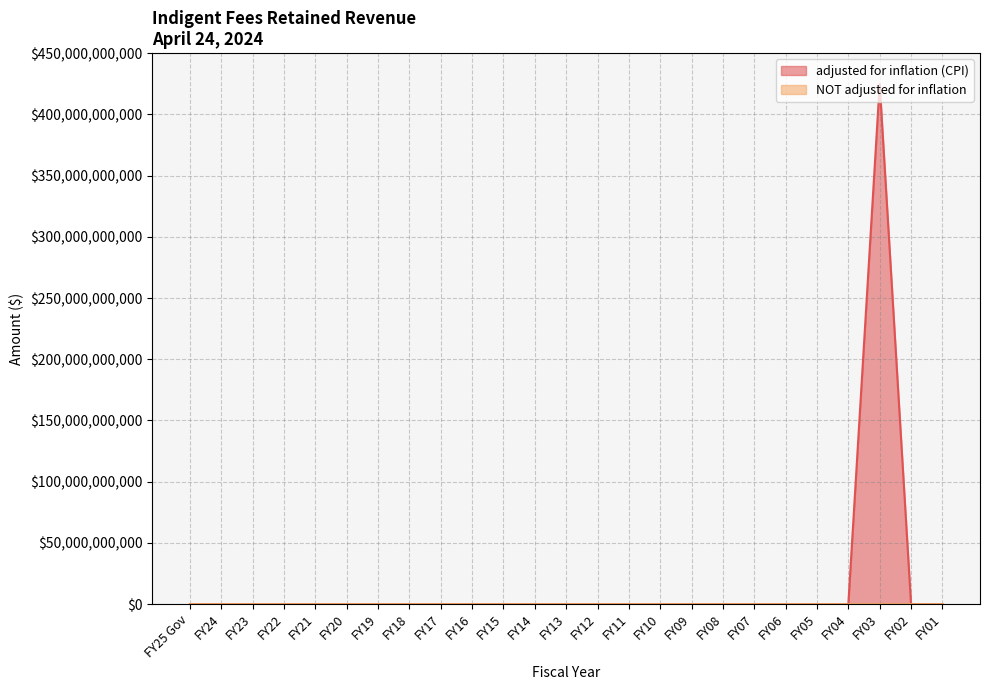

What is the average value of the NOT adjusted for inflation series?

10000